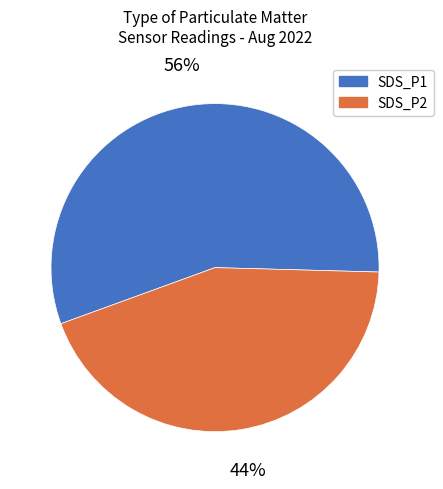

Approximately how many times larger is the value at SDS_P1 compared to SDS_P2?

1.3